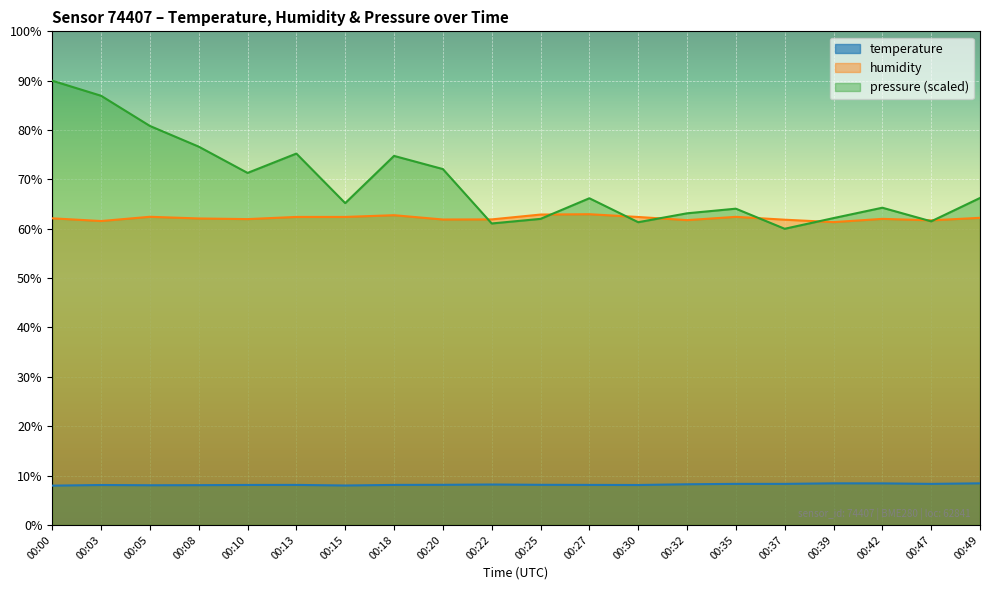

Reading left to right, extract all data points from this chart.

temperature: 00:00=8.0	00:03=8.1	00:05=8.0	00:08=8.1	00:10=8.1	00:13=8.1	00:15=8.0	00:18=8.1	00:20=8.1	00:22=8.2	00:25=8.1	00:27=8.1	00:30=8.1	00:32=8.2	00:35=8.3	00:37=8.3	00:39=8.4	00:42=8.4	00:47=8.3	00:49=8.4
humidity: 00:00=62.1	00:03=61.6	00:05=62.4	00:08=62.1	00:10=62.0	00:13=62.4	00:15=62.4	00:18=62.8	00:20=61.9	00:22=61.9	00:25=62.9	00:27=63.0	00:30=62.4	00:32=61.8	00:35=62.4	00:37=61.8	00:39=61.4	00:42=62.0	00:47=61.7	00:49=62.2
pressure_norm: 00:00=90.0	00:03=86.9	00:05=80.8	00:08=76.6	00:10=71.3	00:13=75.2	00:15=65.2	00:18=74.8	00:20=72.1	00:22=61.1	00:25=62.0	00:27=66.2	00:30=61.3	00:32=63.1	00:35=64.1	00:37=60.0	00:39=62.2	00:42=64.3	00:47=61.5	00:49=66.2